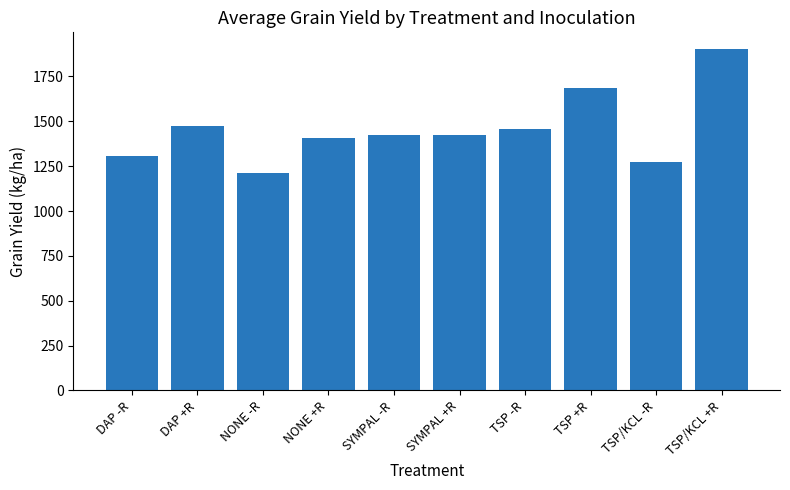

What is the label of the 10th bar from the right?

DAP -R